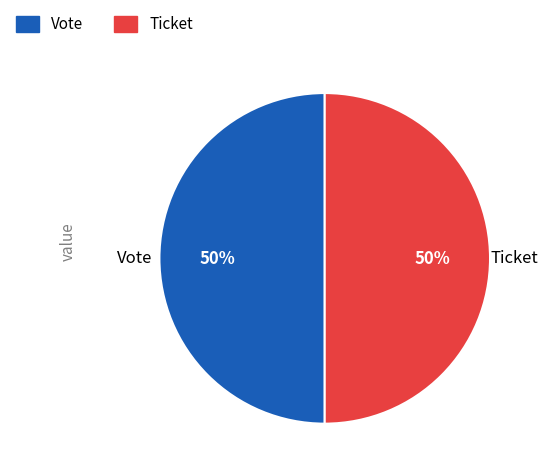

What percentage is the Ticket slice, to the nearest percent?

50%